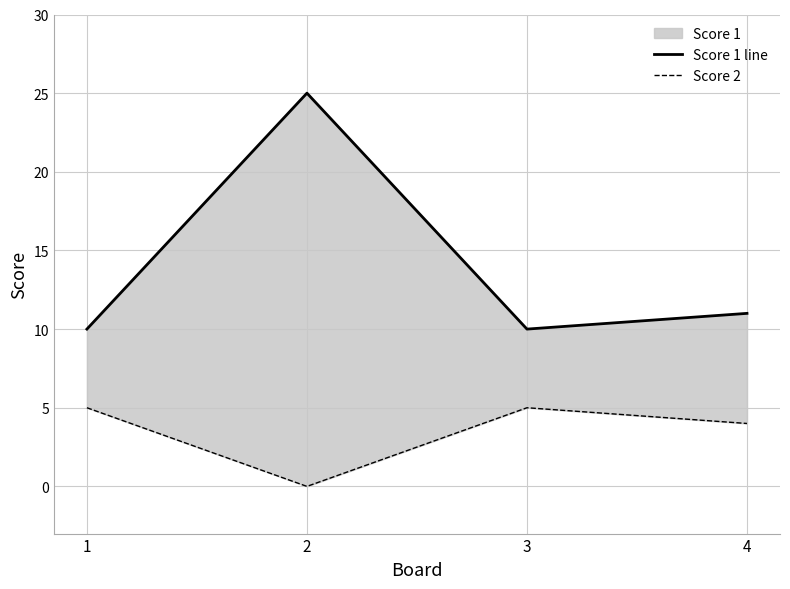

At how many categories does at least one series exceed 6?

4